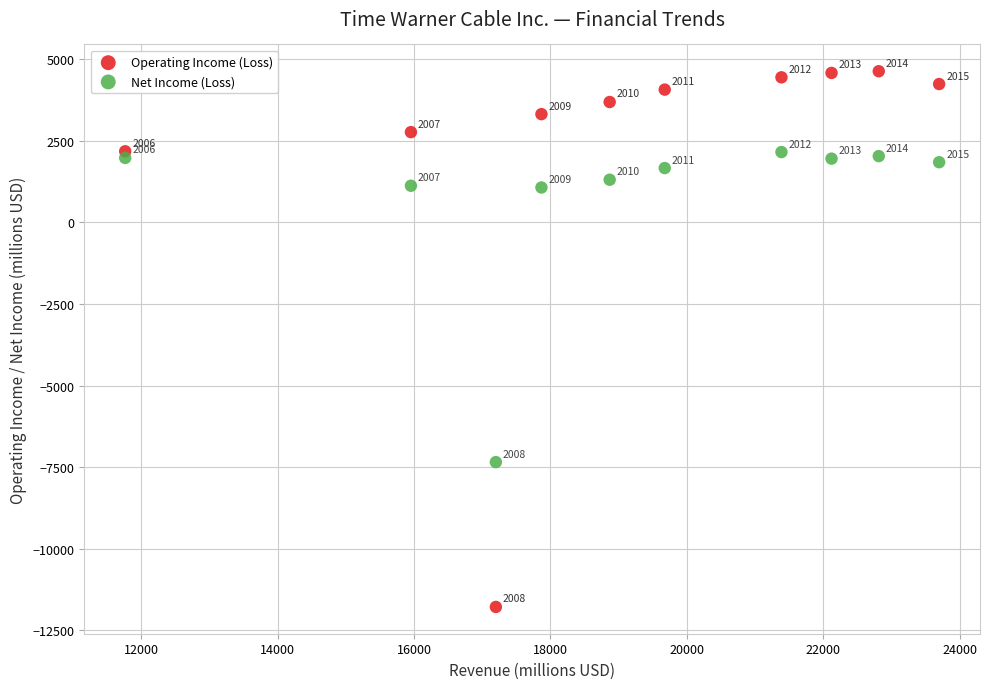

Across all data points, what is the range of Y values (max minus min)?

16414